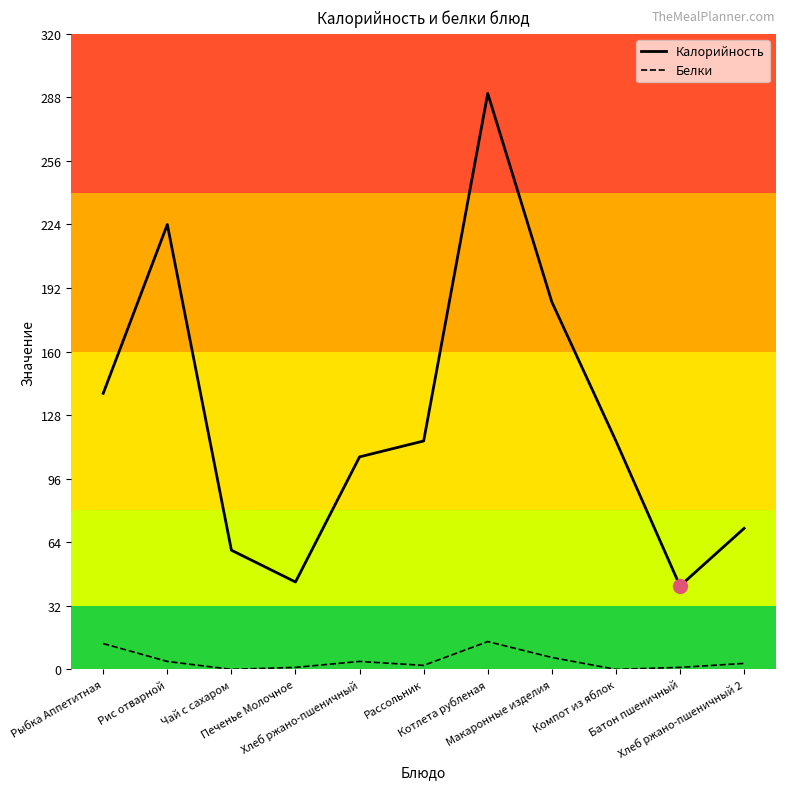

How many series are shown in this chart?

2